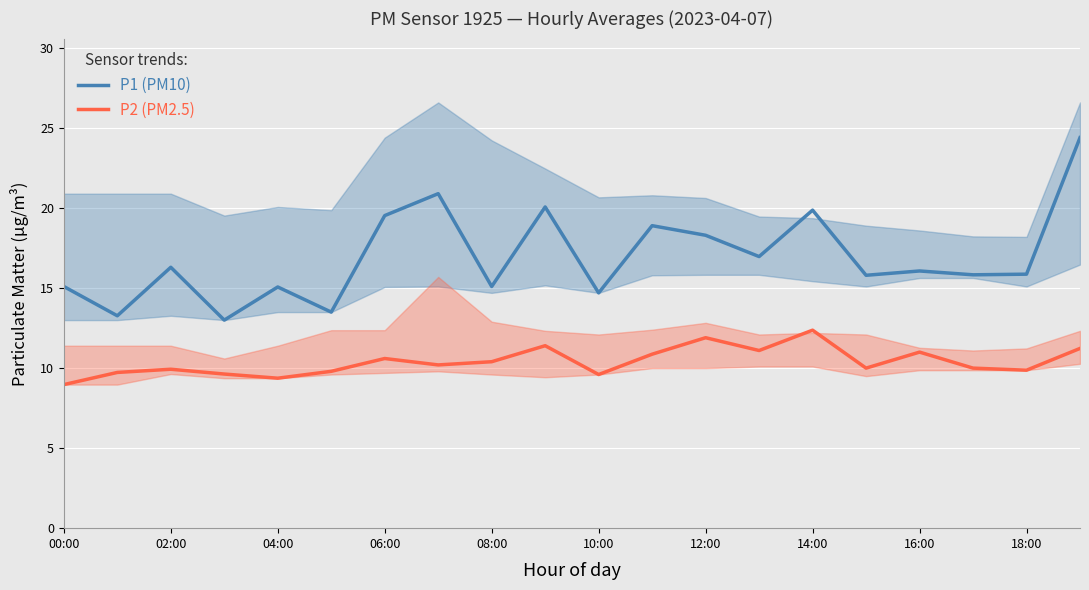

What is the total value across all series at 17?

25.8